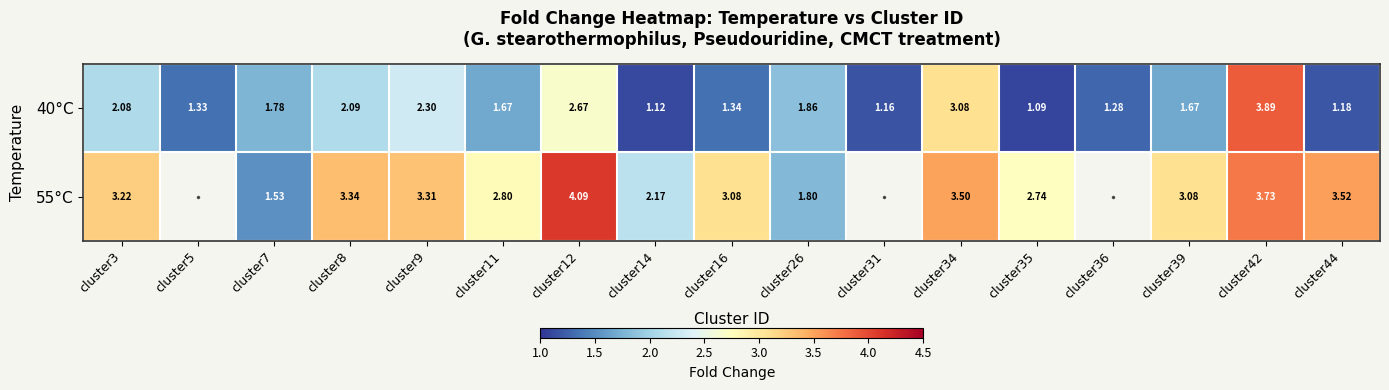

Which series changed the most between cluster11 and cluster36?

40°C